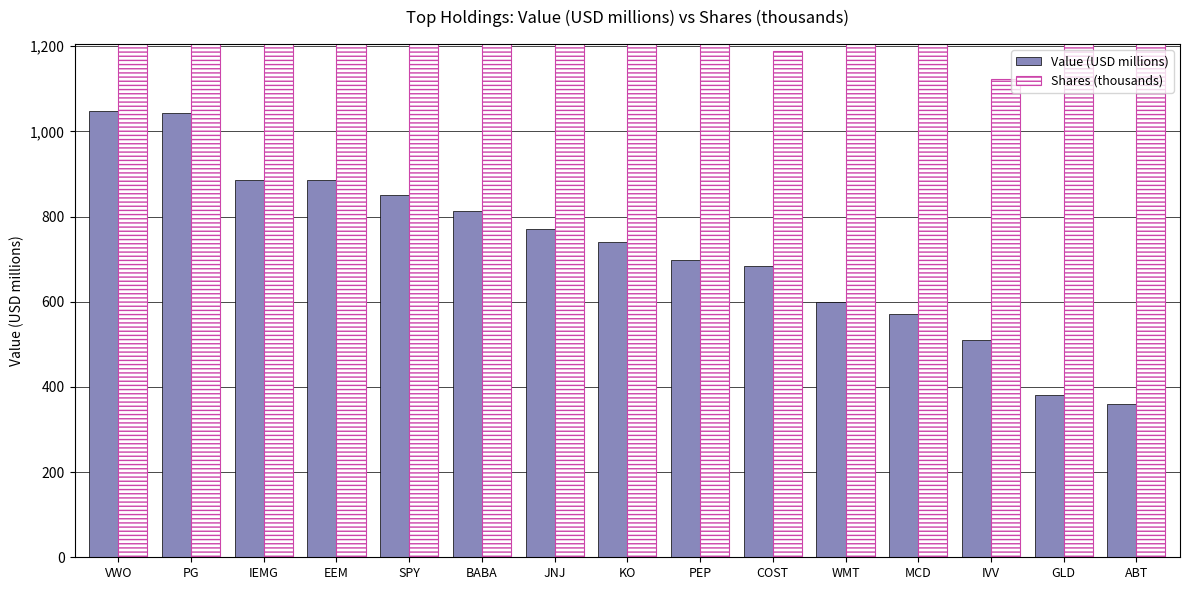

Which label corresponds to the largest value in the chart?

VWO